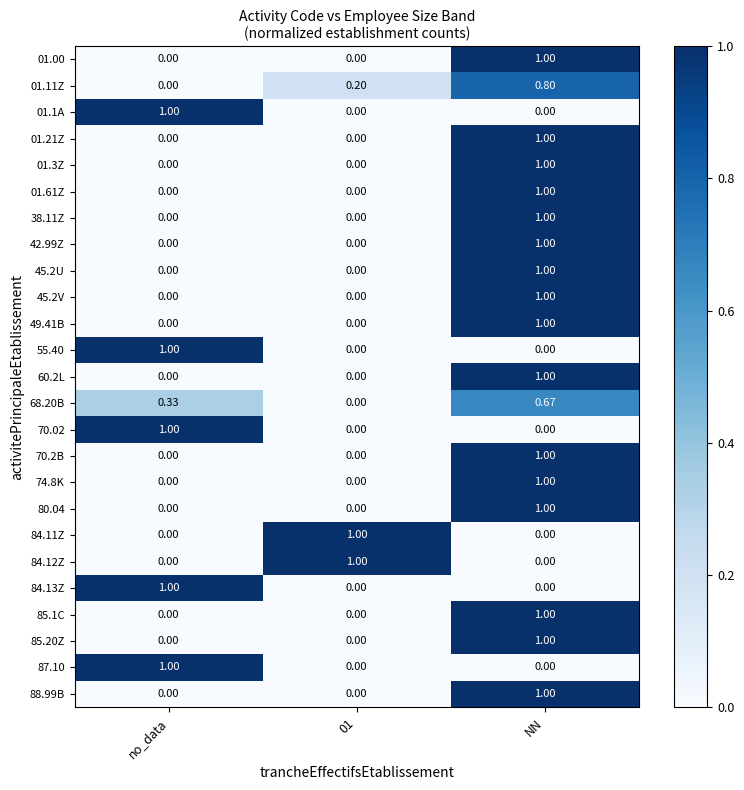

At how many categories does at least one series exceed 0?

3